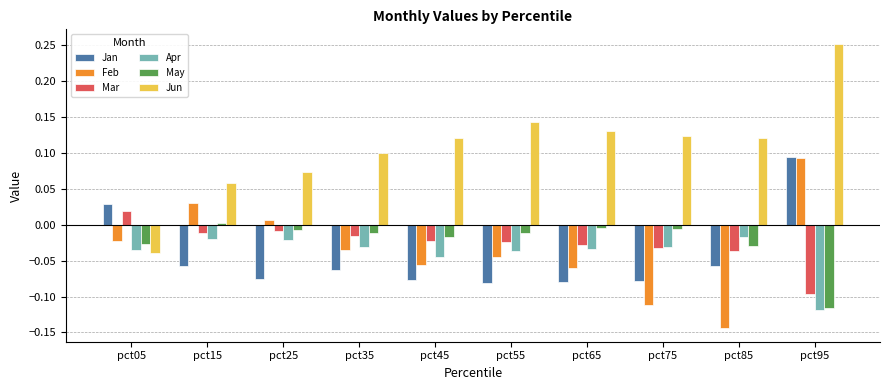

How many values in the Jun series are below 0?

1